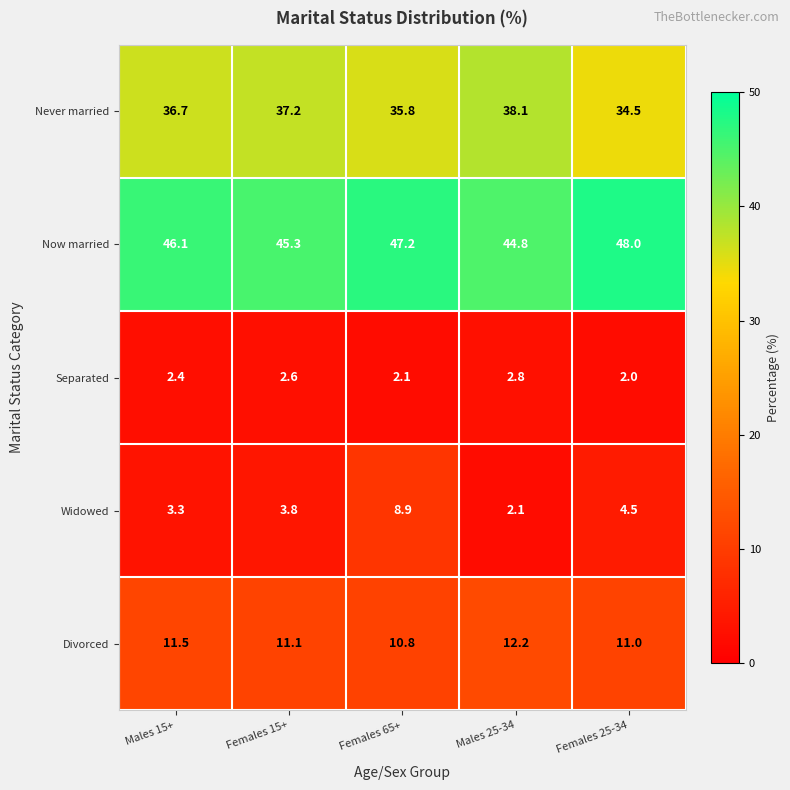

What is the sum of the Separated values at Females 15+ and Males 25-34?

5.4